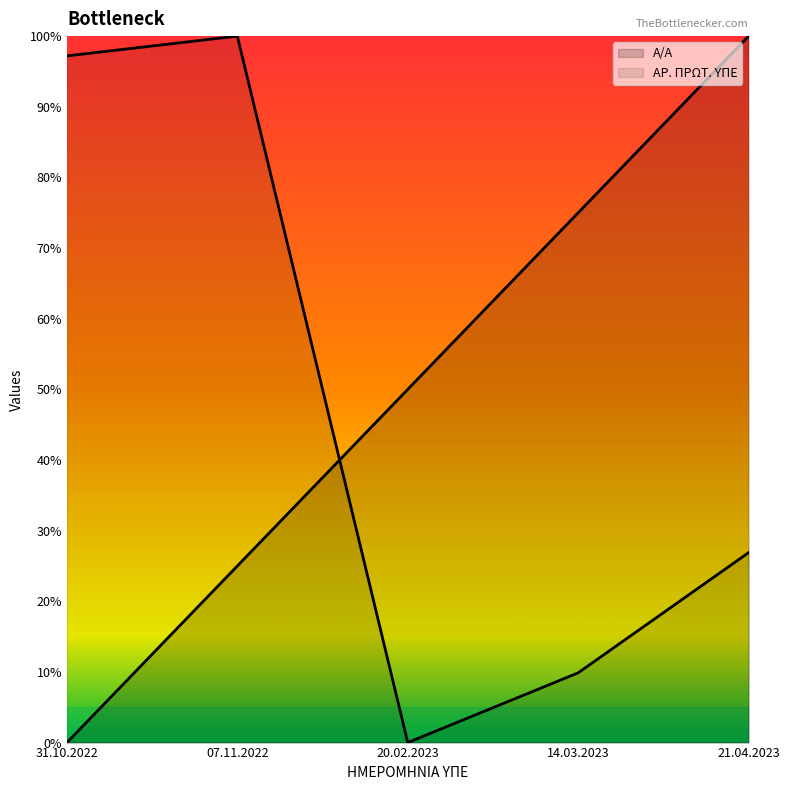

What is the maximum value for Α/Α?

100.0